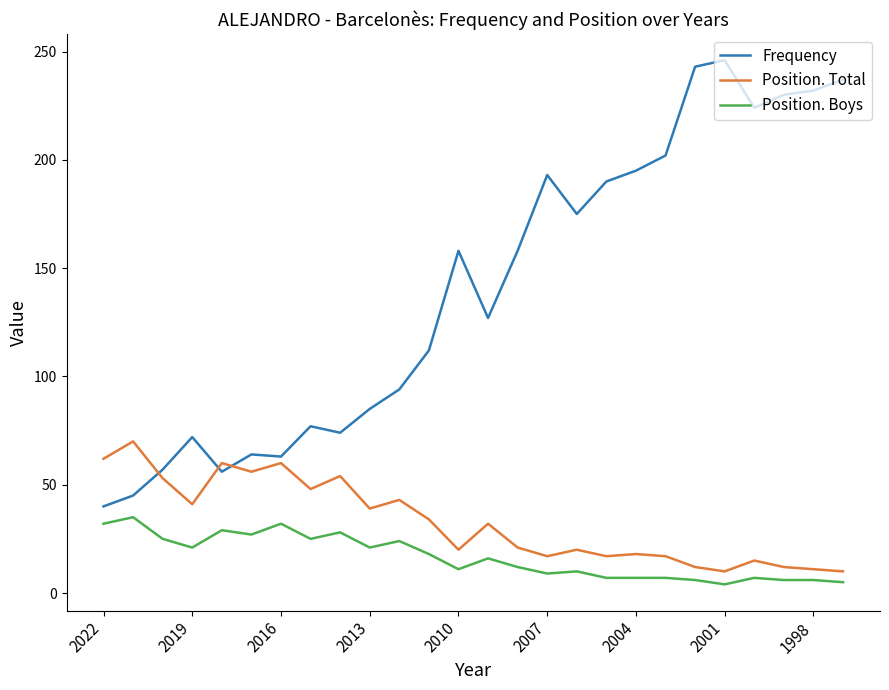

Which series has the largest range (max minus min)?

Frequency